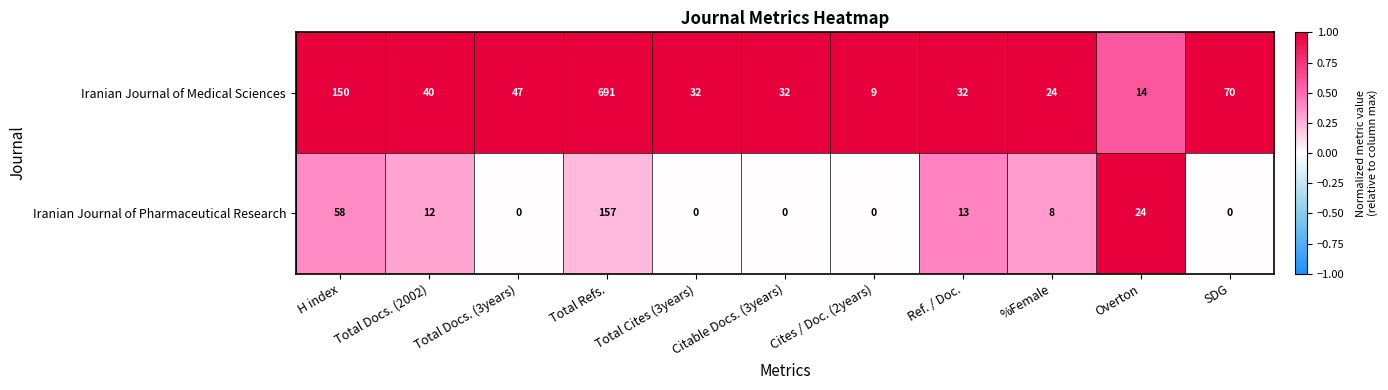

Read the Iranian Journal of Medical Sciences value at Total Cites (3years), to the nearest 10.

30